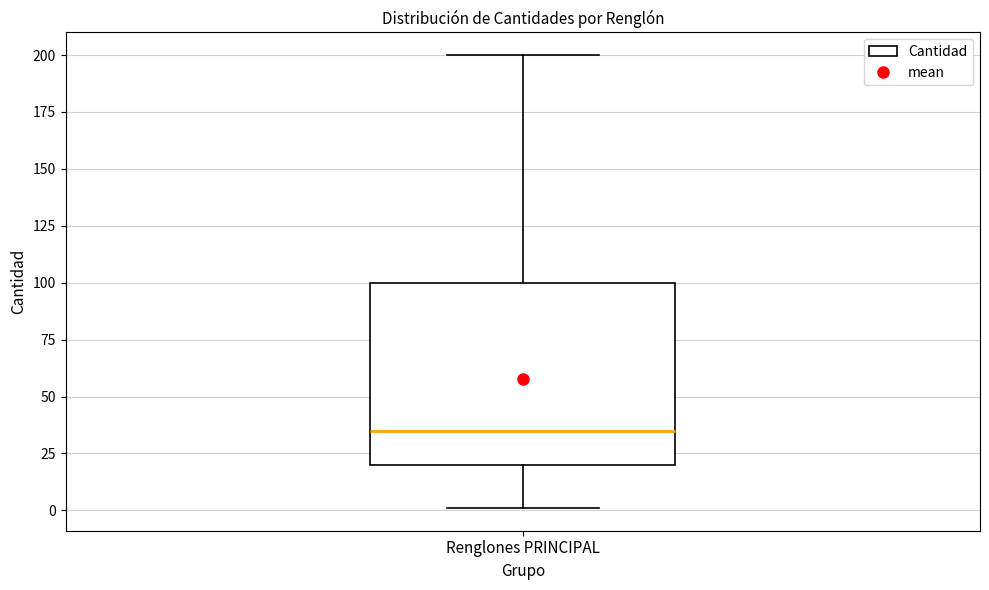

Read this box plot against the y-axis: the position of the median line, the range covered by the box, and the ends of both whiskers. The values are not printed on the chart, so give them approximately, as read against the axis.

median 35, box 20 to 100, whiskers 0 to 200